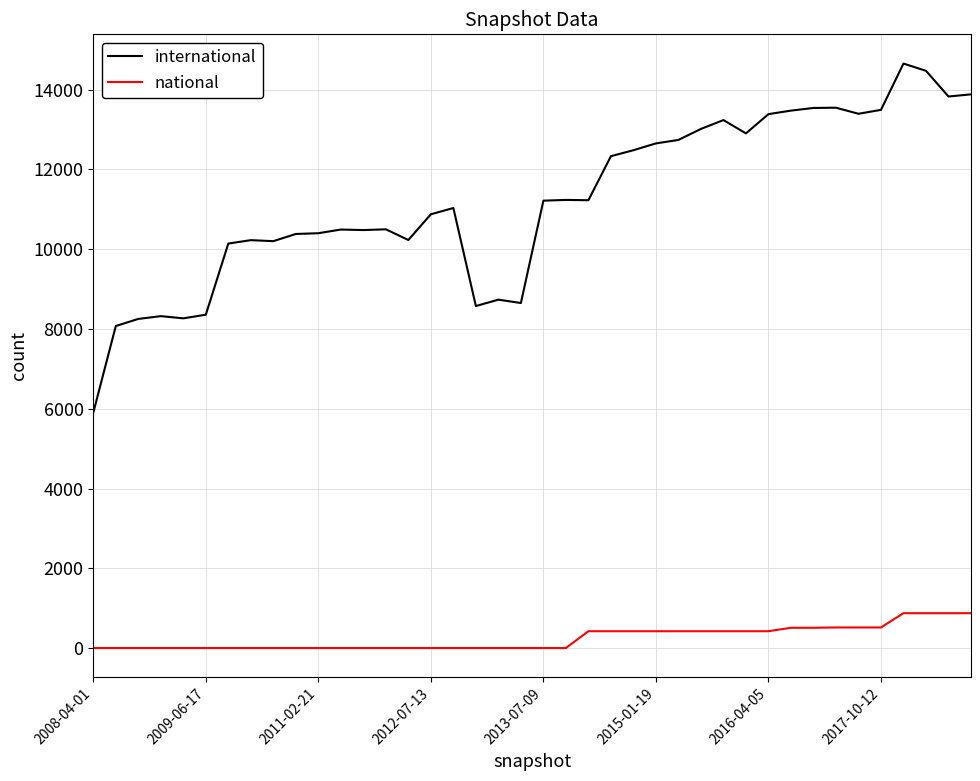

What is the lowest value of the international series?

5900